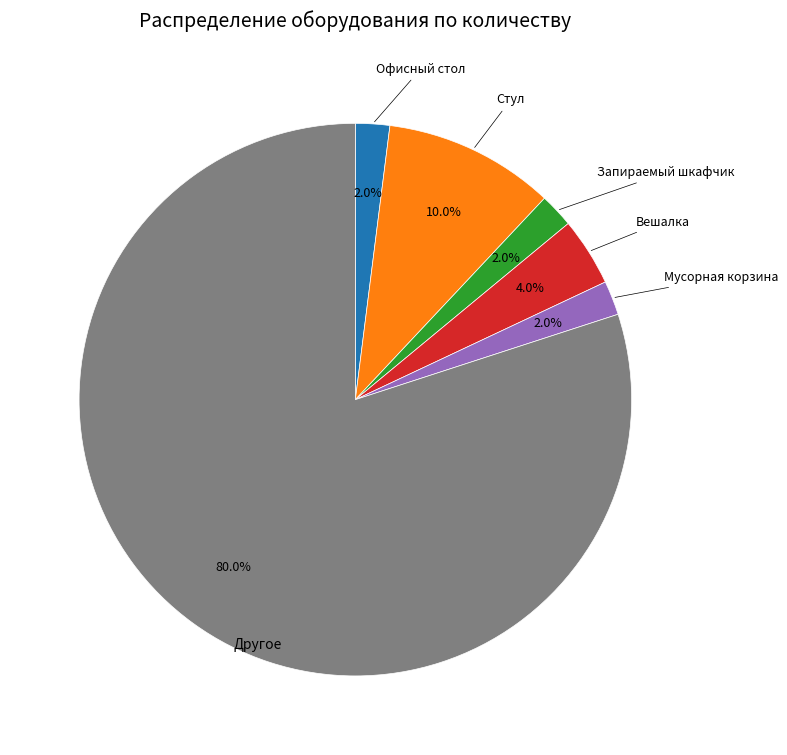

To the nearest percent, what is the average slice percentage?

17%